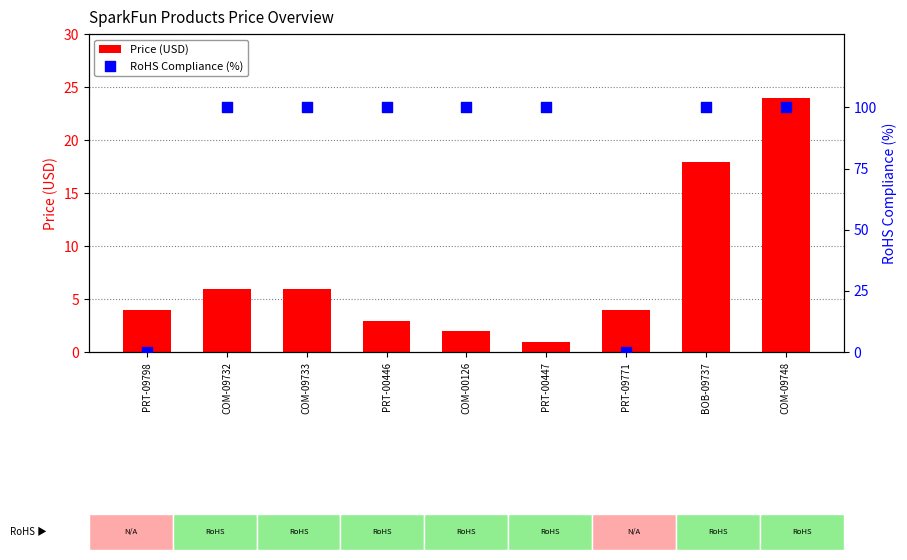

At how many categories does at least one series exceed 0?

9